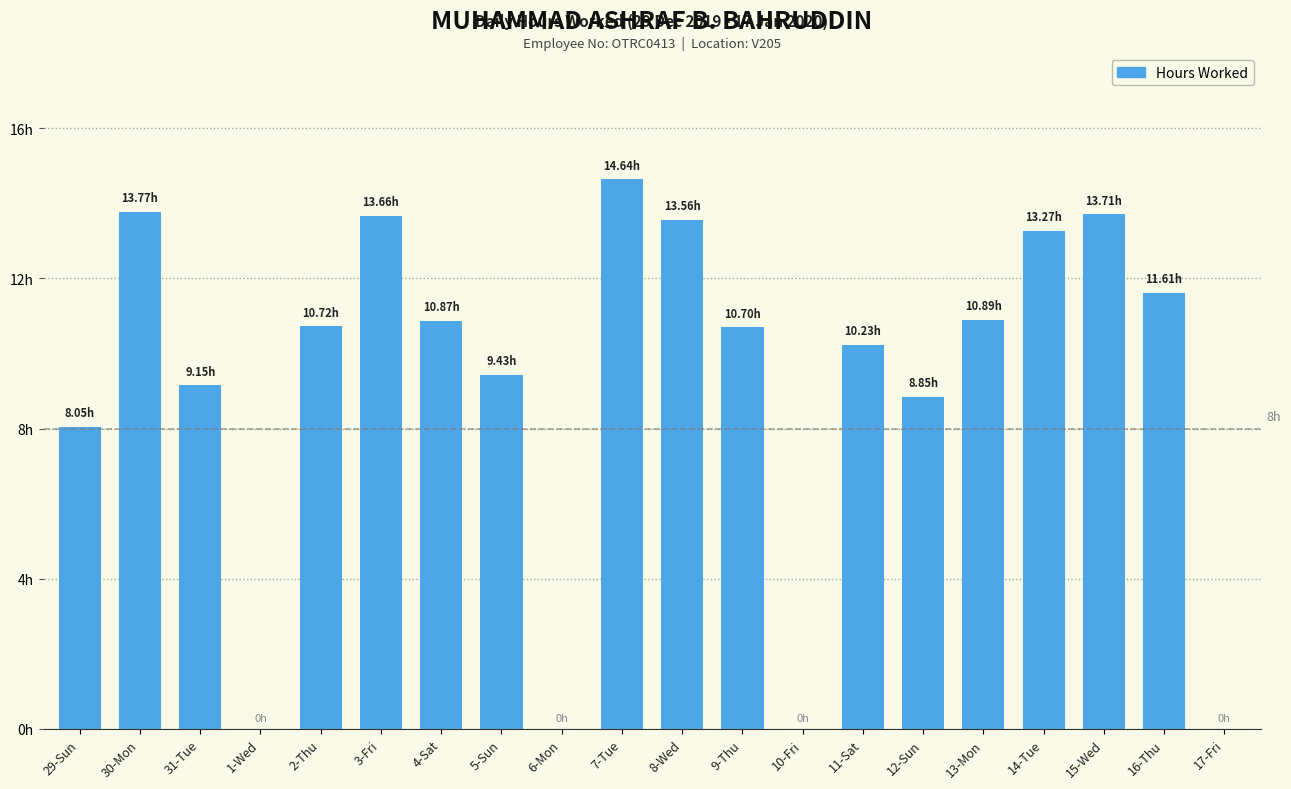

Are the bars horizontal?

No